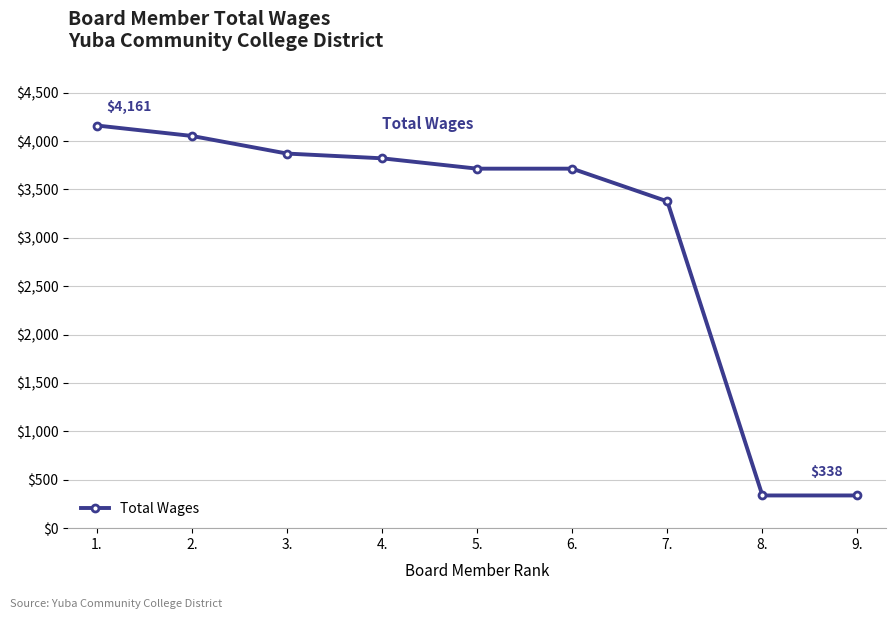

Reading right to left, list all the values displayed in this chart.

338	338	3377	3715	3715	3822	3871	4053	4161